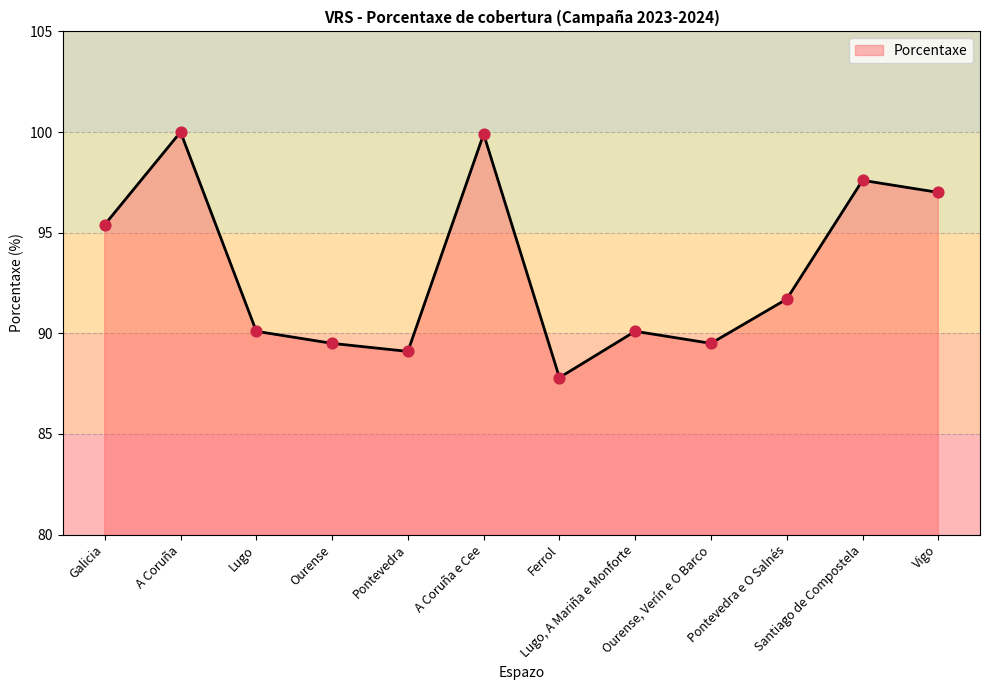

What is the change in value from A Coruña e Cee to Lugo, A Mariña e Monforte?

-9.8